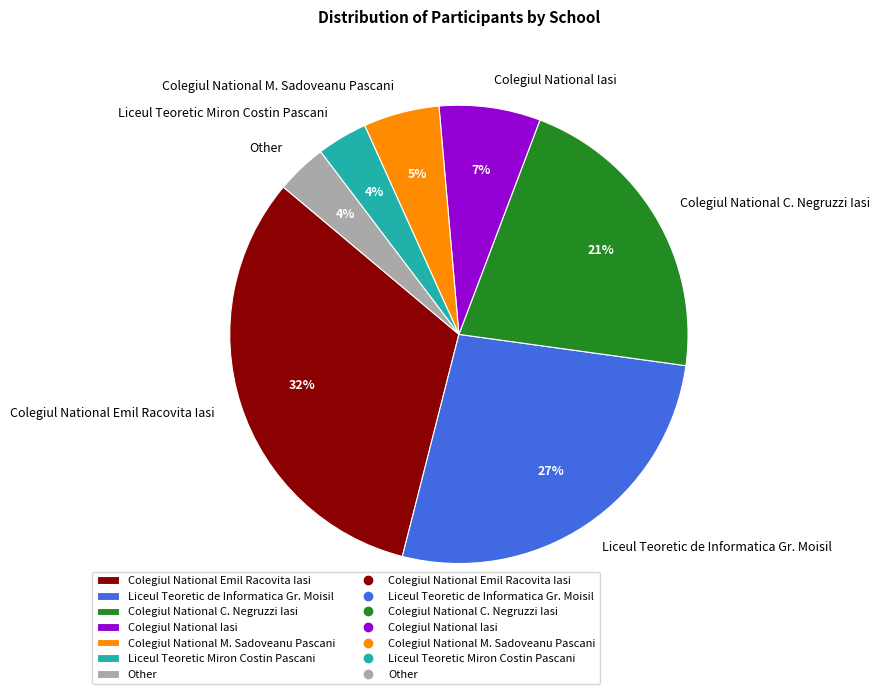

Does Liceul Teoretic Miron Costin Pascani represent more than half of the total?

No